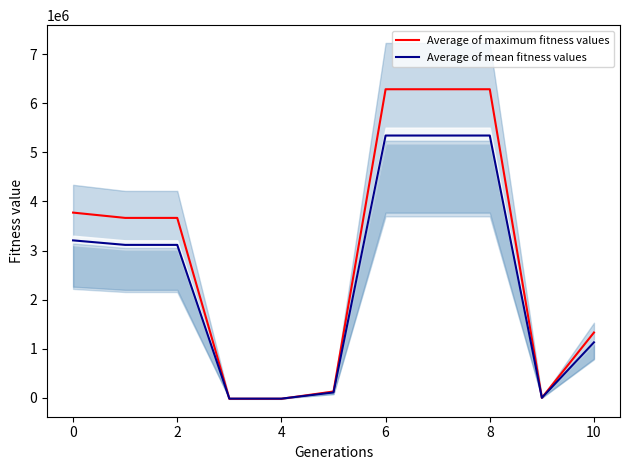

How many series are shown in this chart?

2